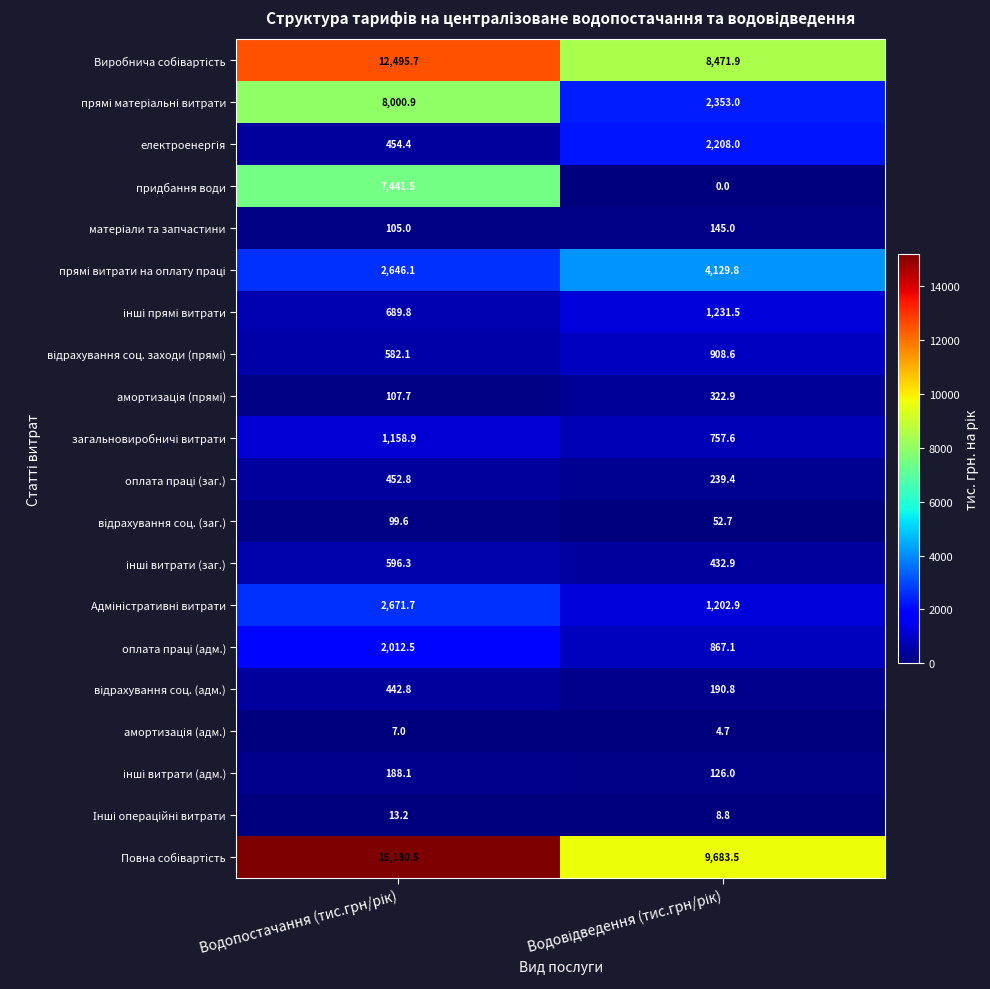

What is the greatest value displayed?

15180.5